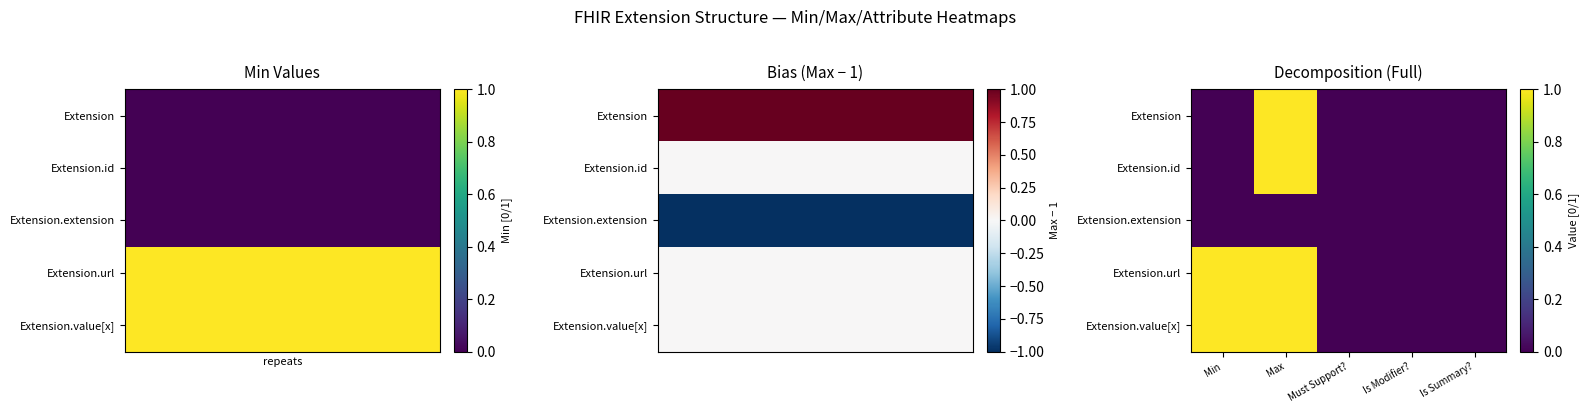

Count the number of data series in this chart.

5